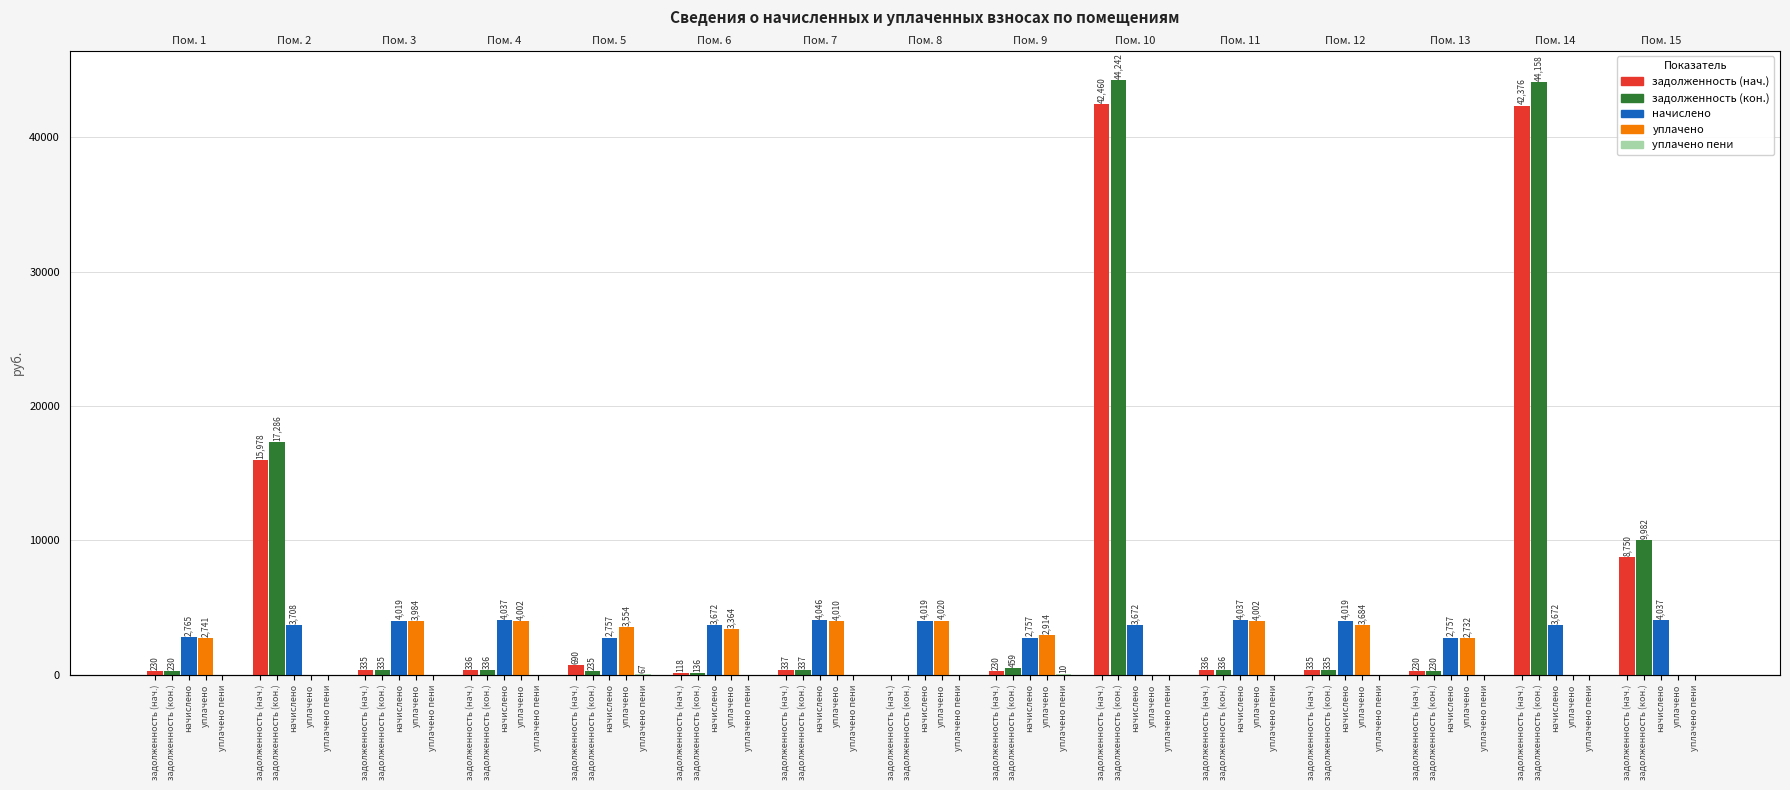

At how many categories does at least one series exceed 27722?

2